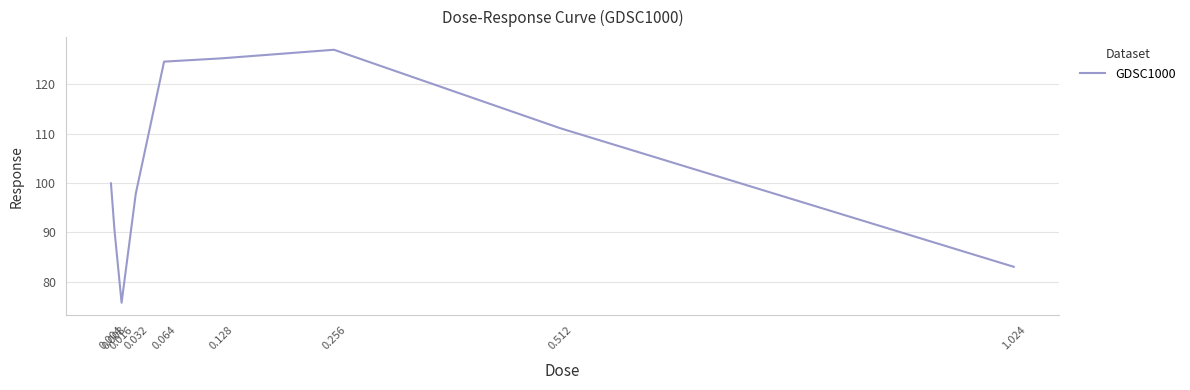

What is the smallest value displayed?

75.8